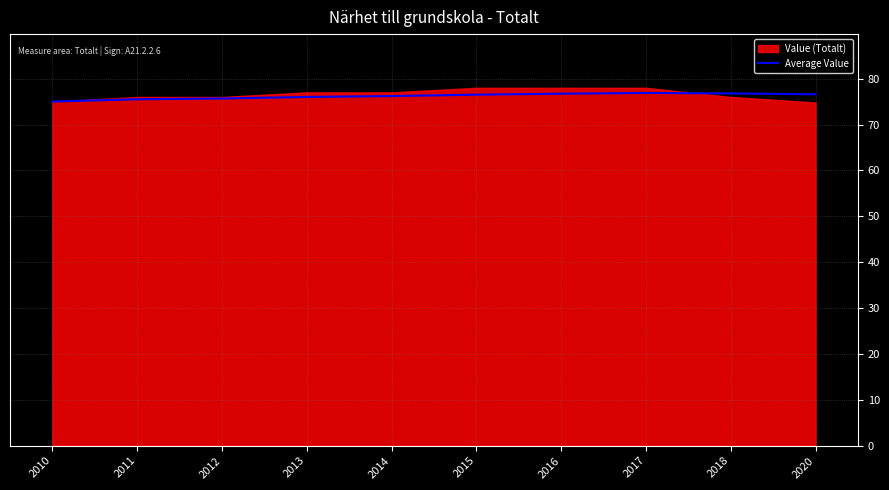

What is the minimum value for Average Value?

75.0